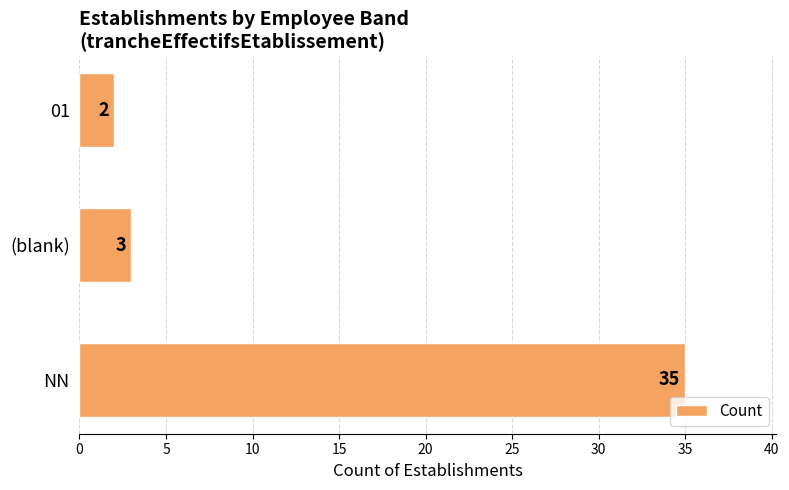

Rank the categories by value from lowest to highest.

01, (blank), NN